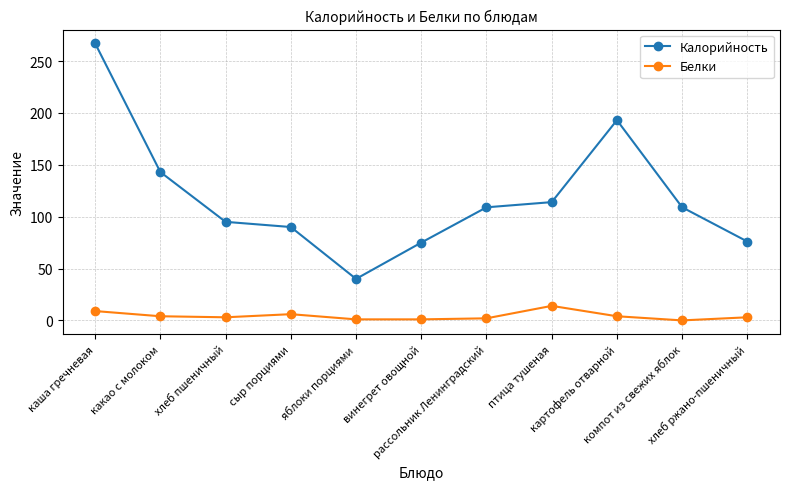

List the series in order of their overall mean, lowest first.

Белки, Калорийность